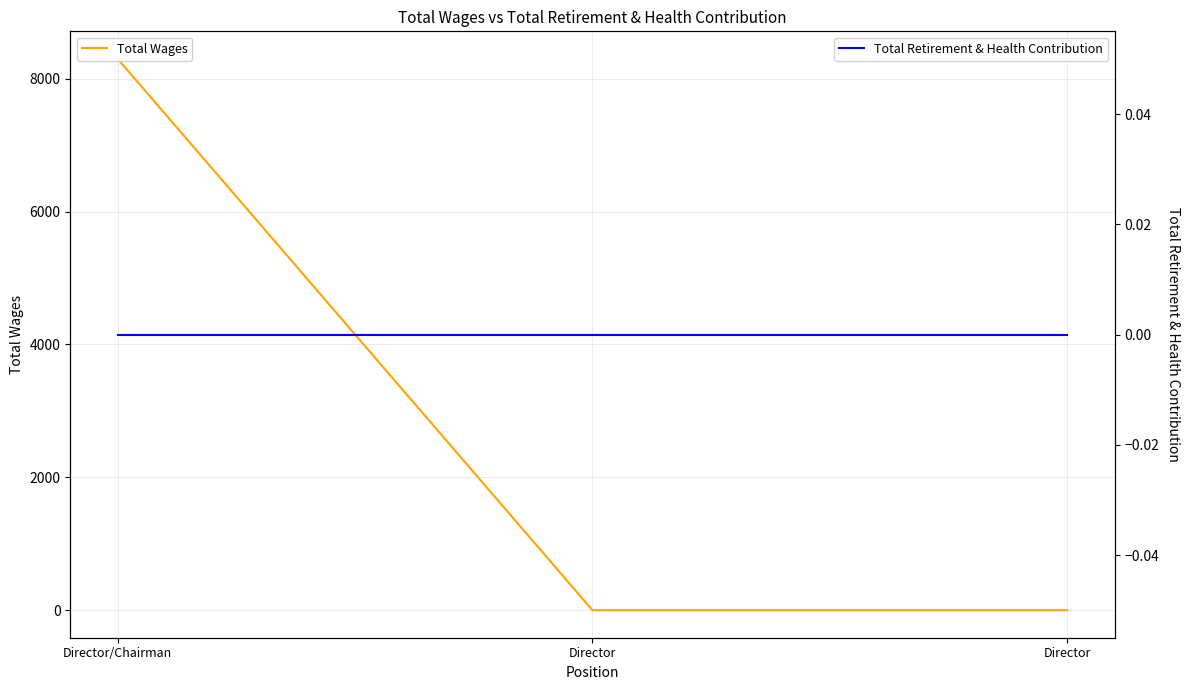

How many values in the Total Wages series exceed 0?

1